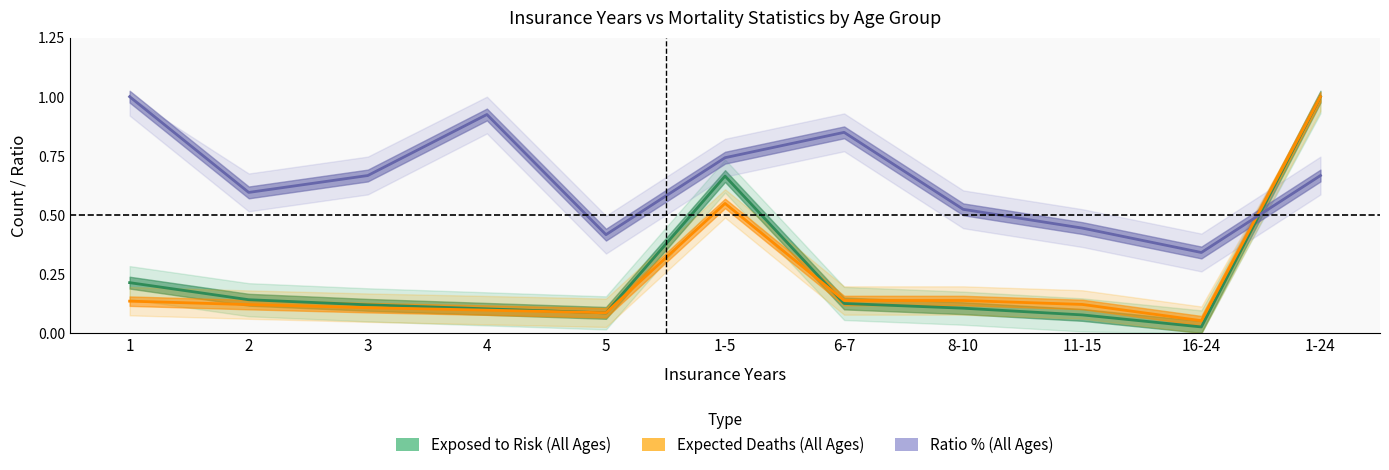

At which category does Expected Deaths (All Ages) reach its first local valley?

5